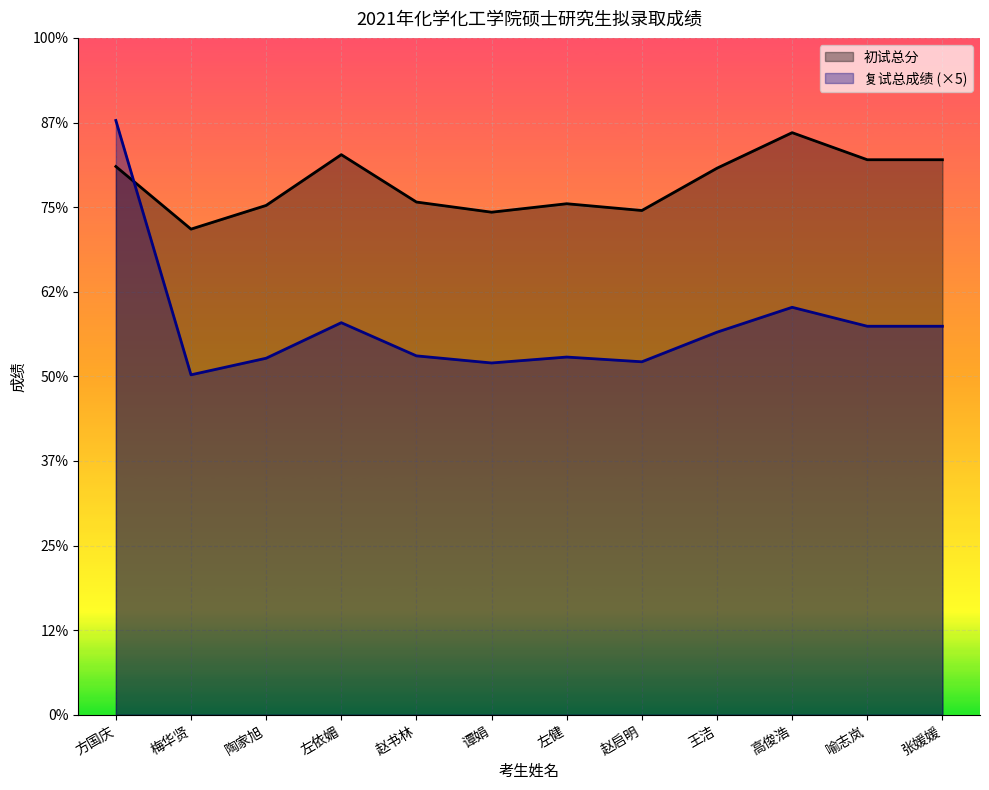

List the series in order of their overall mean, highest first.

初试总分, 复试总成绩 (×5)